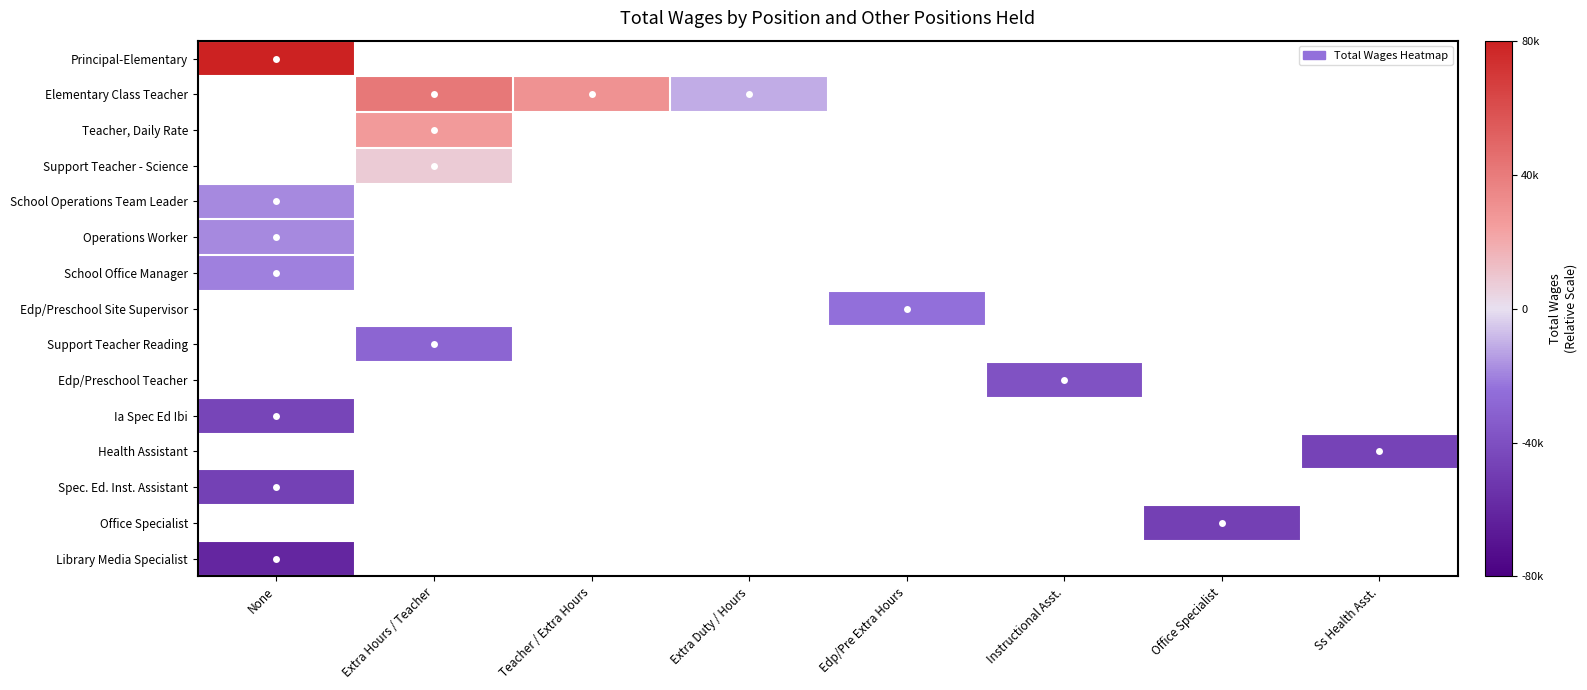

How many positive values does the Support Teacher - Science series have?

1